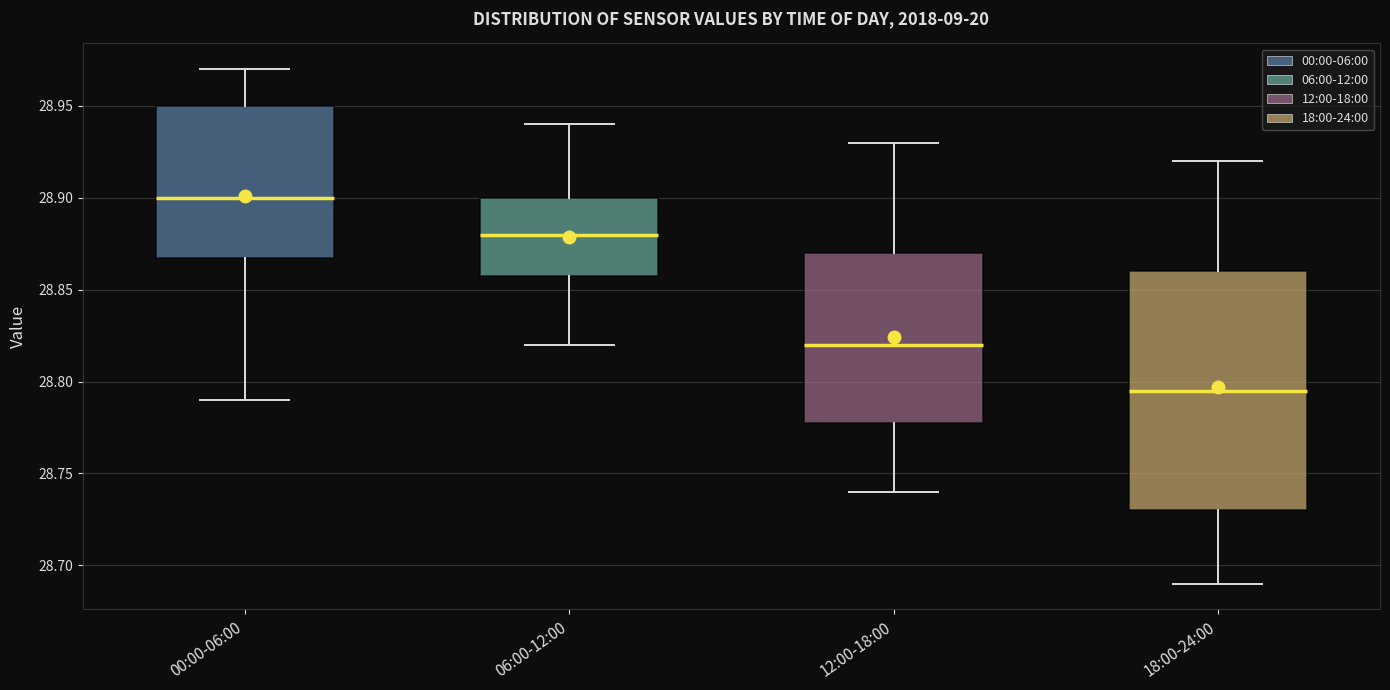

Where does the upper whisker of the box for 00:00-06:00 end on the y-axis? The values are not printed on the chart, so give them approximately, as read against the axis.

28.970